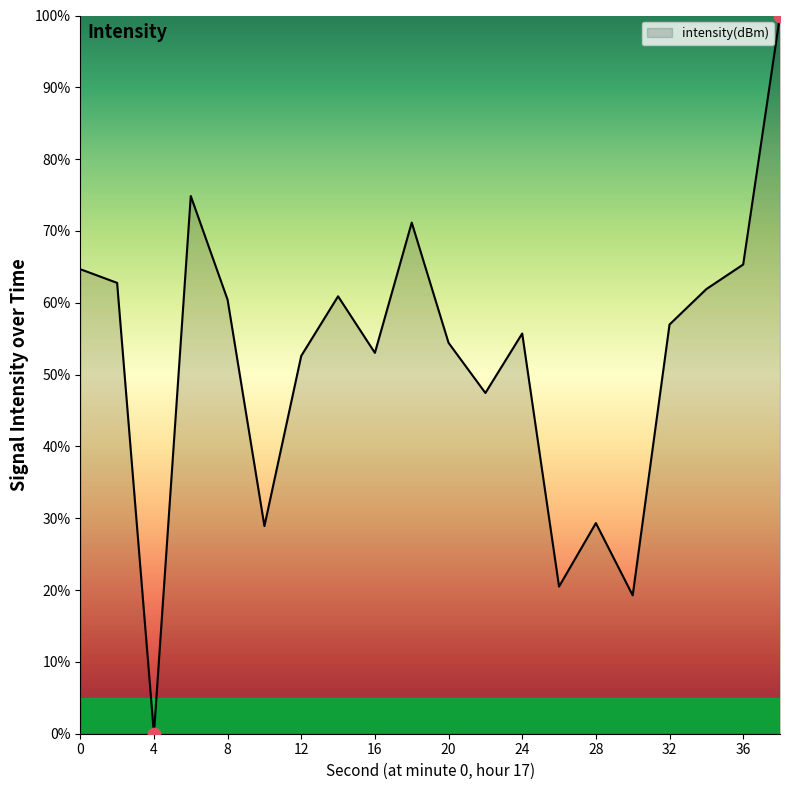

What is the maximum value shown in the chart?

100.0